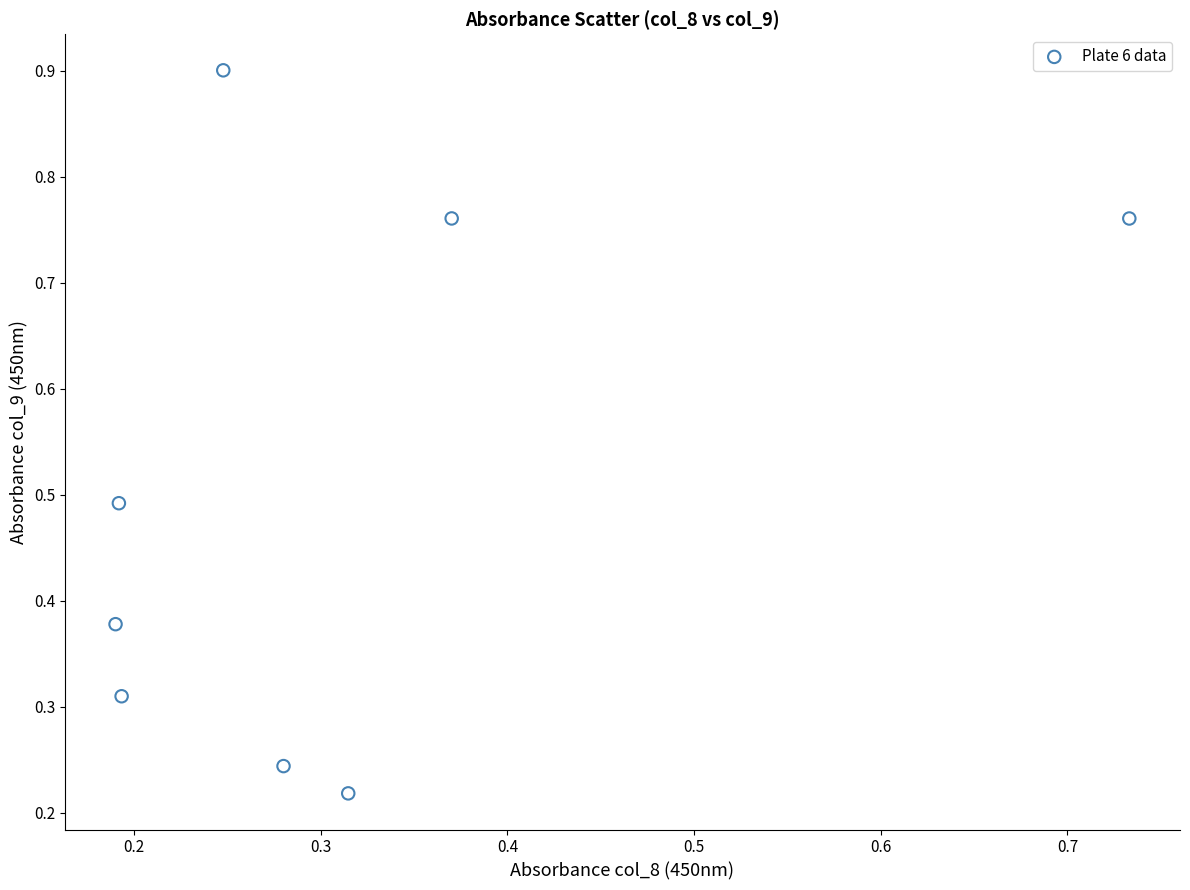

What is the range of Y values (max minus min)?

0.7